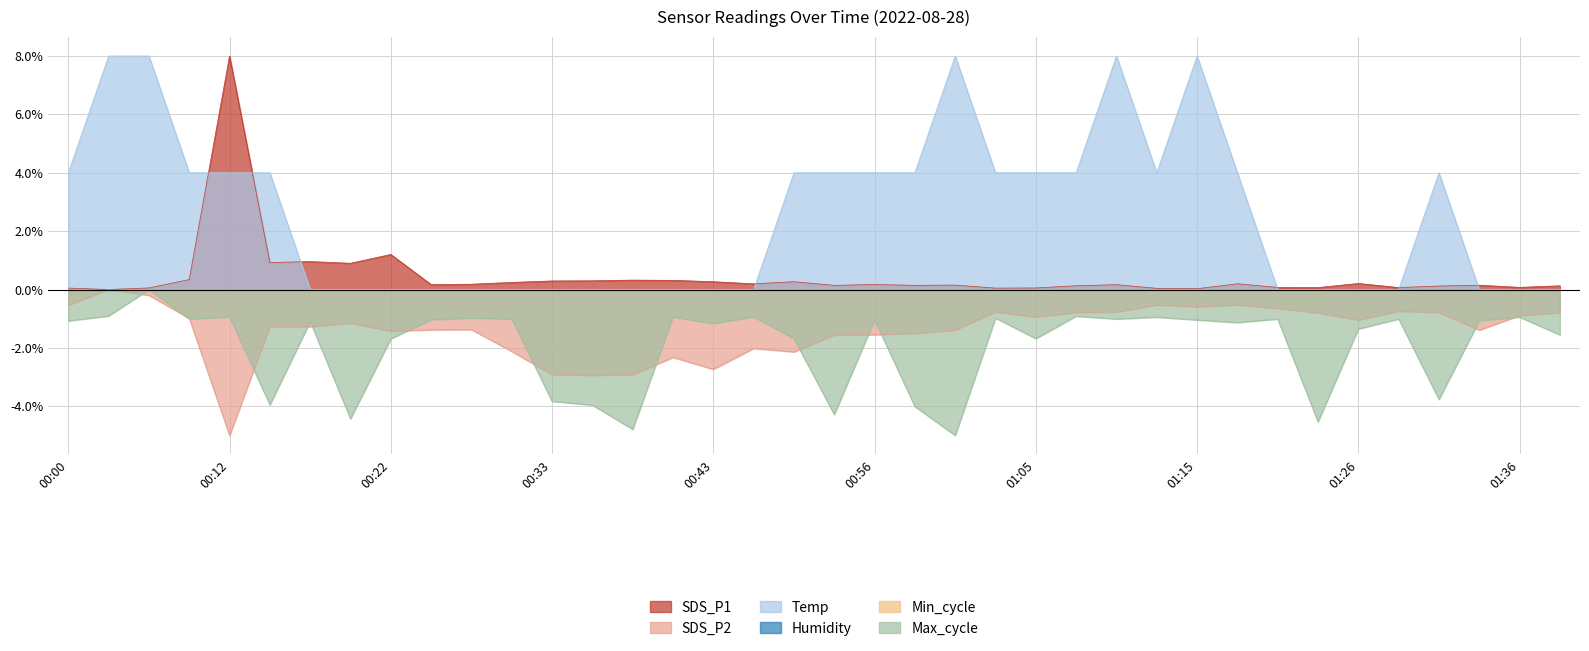

Which has a higher value, 00:35 or 01:15?

00:35